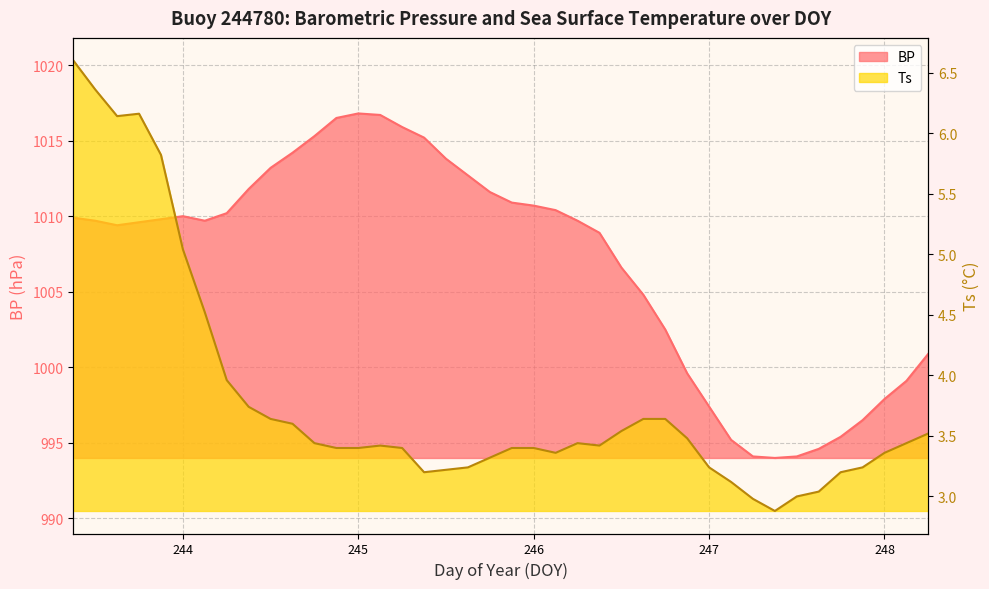

How many data points in Ts are above 3?

37